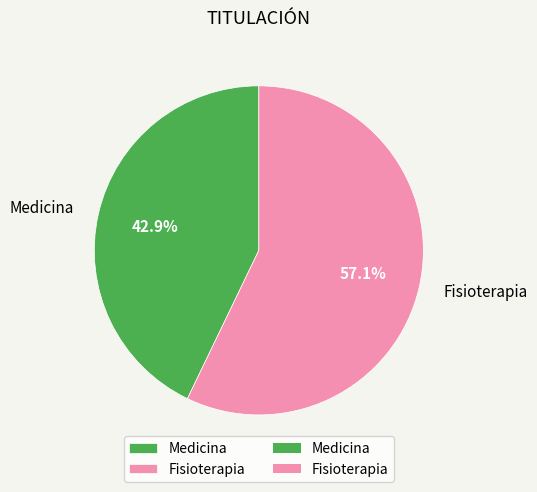

Combined, do Fisioterapia and Medicina account for over 50%?

Yes